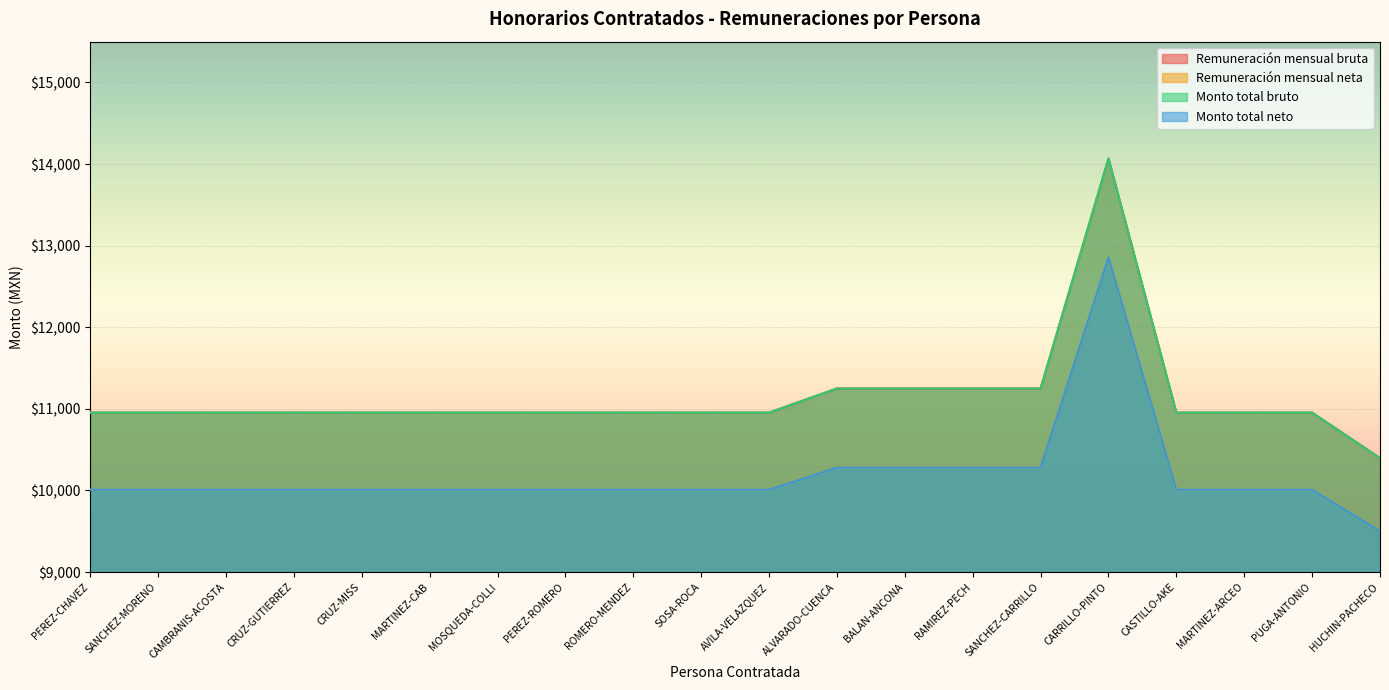

How many lines are shown in the chart?

4